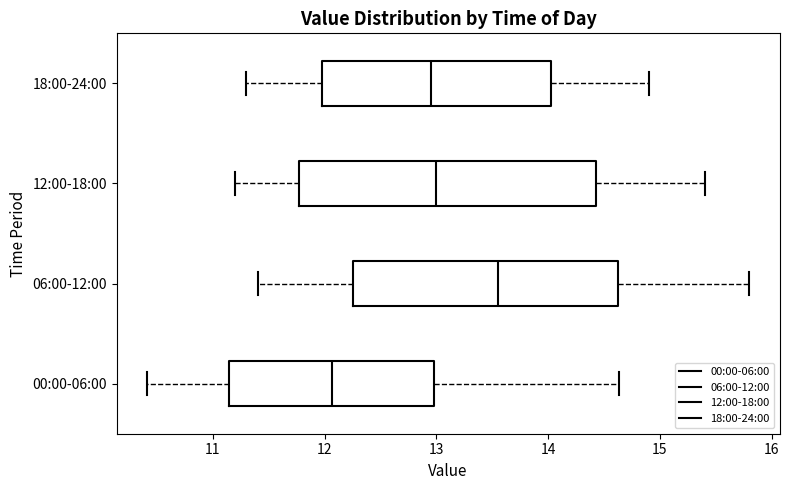

Where is the left edge of the box for 06:00-12:00 on the x-axis? The values are not printed on the chart, so give them approximately, as read against the axis.

12.3